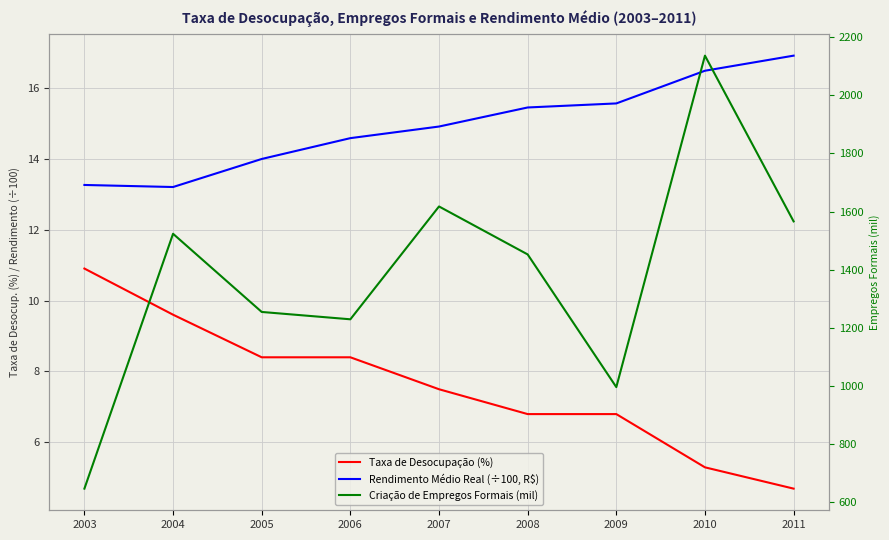

Reading left to right, what are all the values shown in this chart?

Taxa de Desocupação (%): 2003=10.9	2004=9.6	2005=8.4	2006=8.4	2007=7.5	2008=6.8	2009=6.8	2010=5.3	2011=4.7
Rendimento Médio Real (÷100, R$): 2003=13.3	2004=13.2	2005=14.0	2006=14.6	2007=14.9	2008=15.4	2009=15.6	2010=16.5	2011=16.9
Criação de Empregos Formais (mil): 2003=645.4	2004=1523.3	2005=1254.0	2006=1228.7	2007=1617.4	2008=1452.2	2009=995.1	2010=2136.9	2011=1566.0